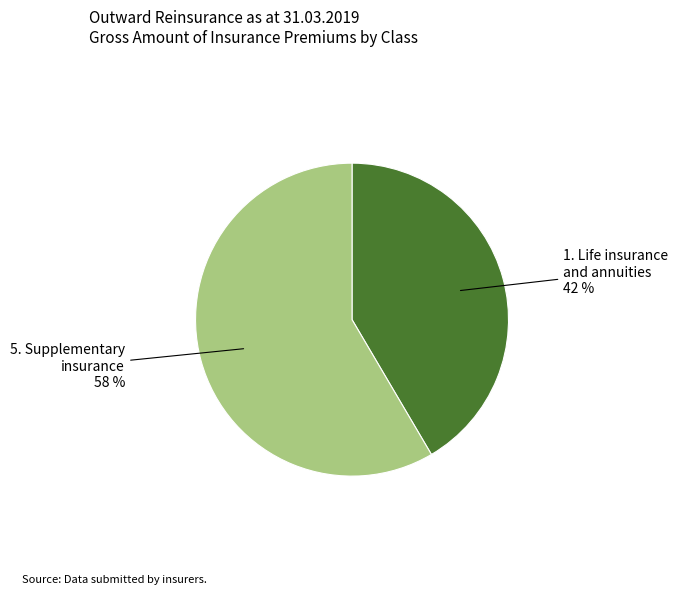

Does 5. Supplementary insurance account for over 50% of the chart?

Yes